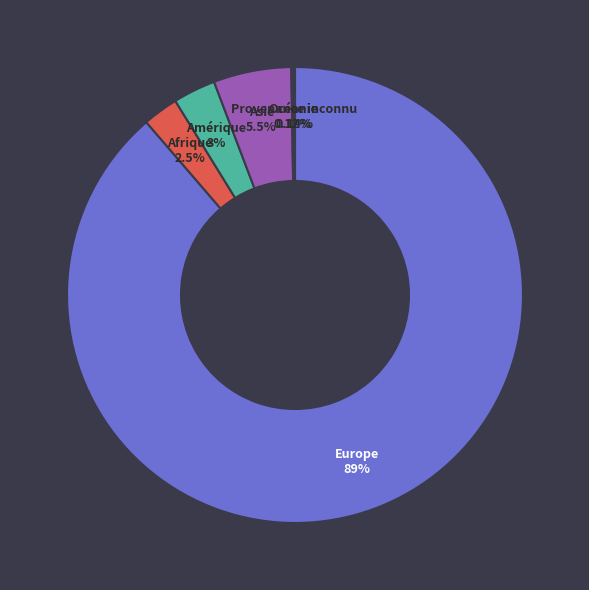

What is the largest slice in the pie chart?

Europe